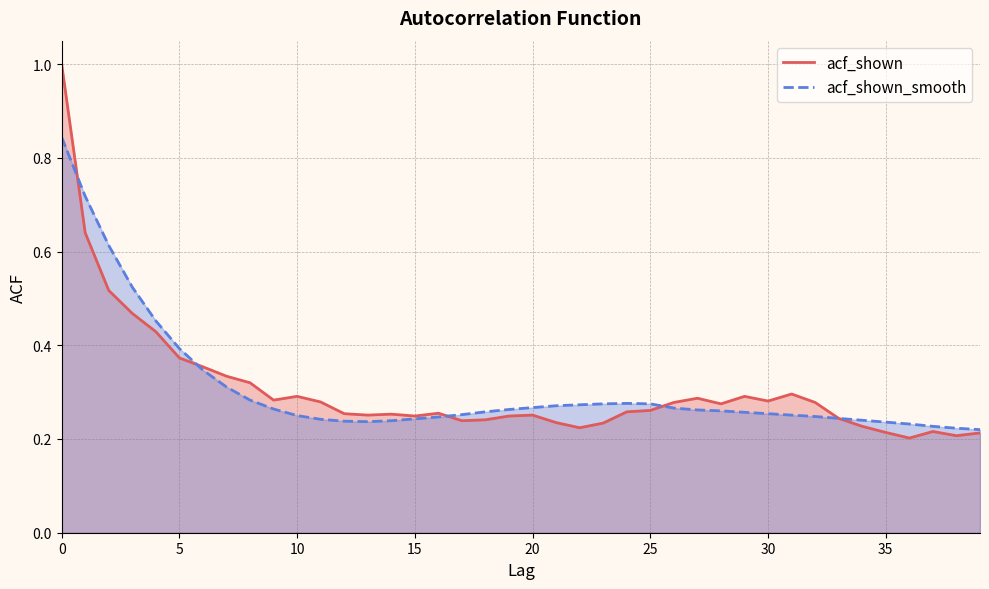

At 15, list the series in order from smallest to largest.

acf_shown, acf_shown_smooth